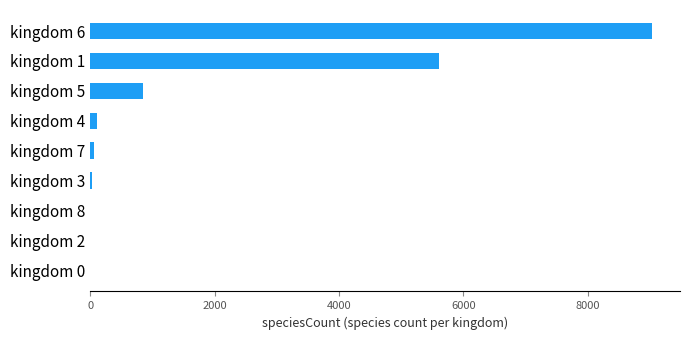

How many categories are shown in the chart?

9